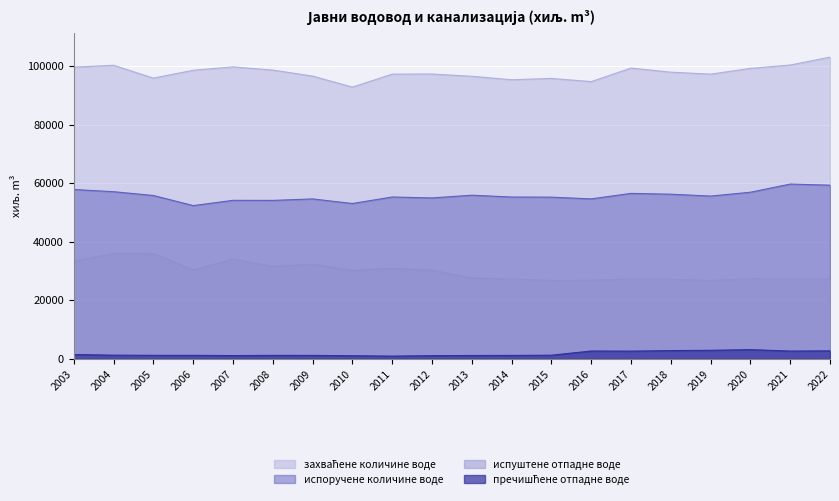

True or false: пречишћене отпадне воде and испоручене количине воде intersect in this chart.

False